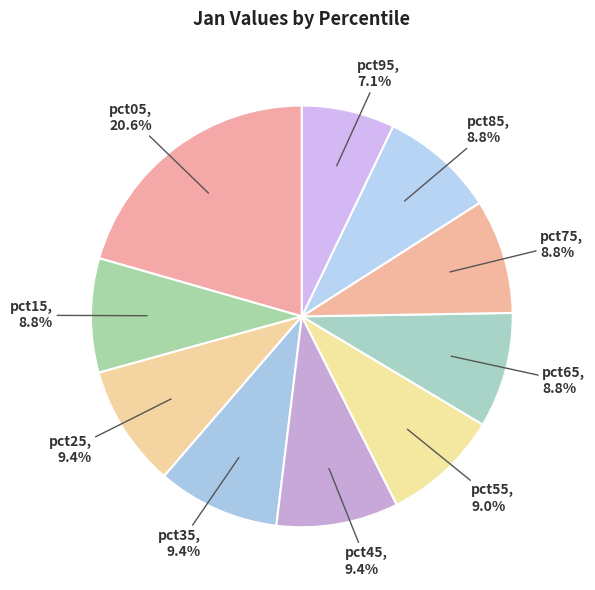

Combined, do pct05 and pct85 account for over 50%?

No